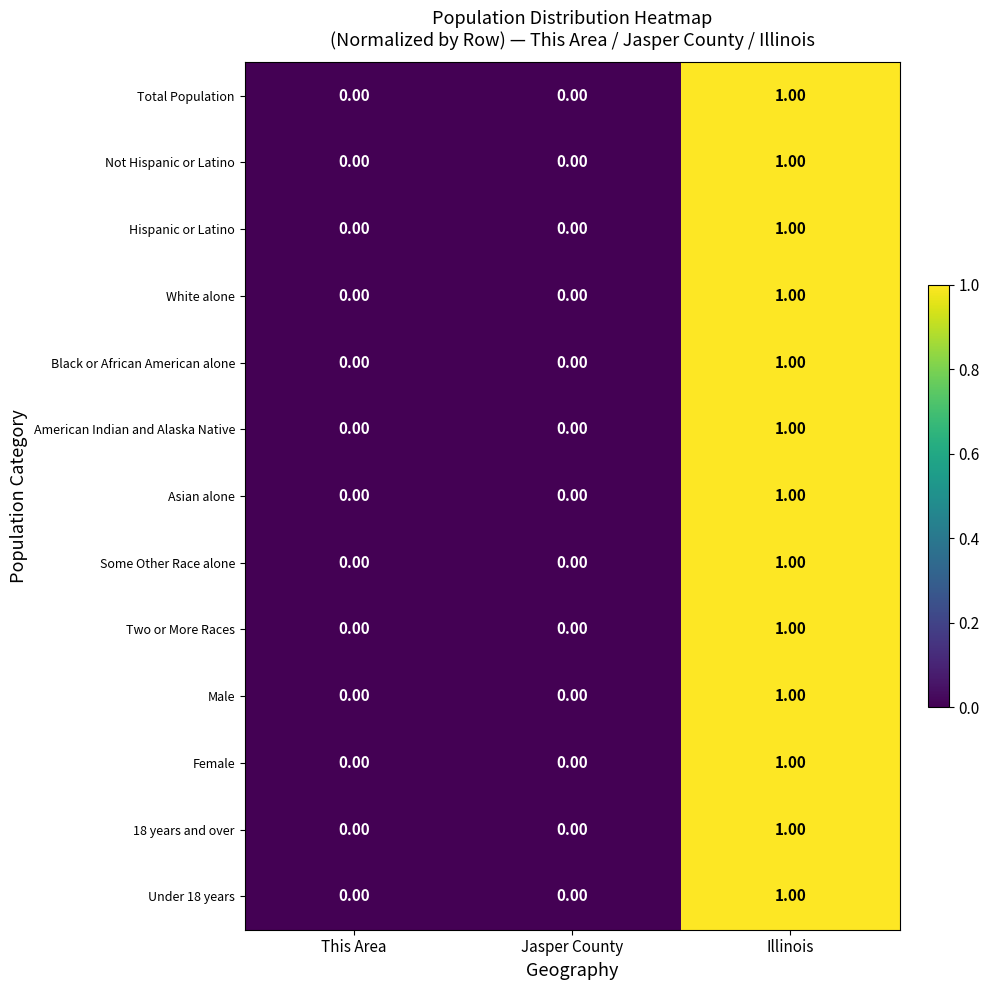

At which category is the sum across all series the highest?

Illinois